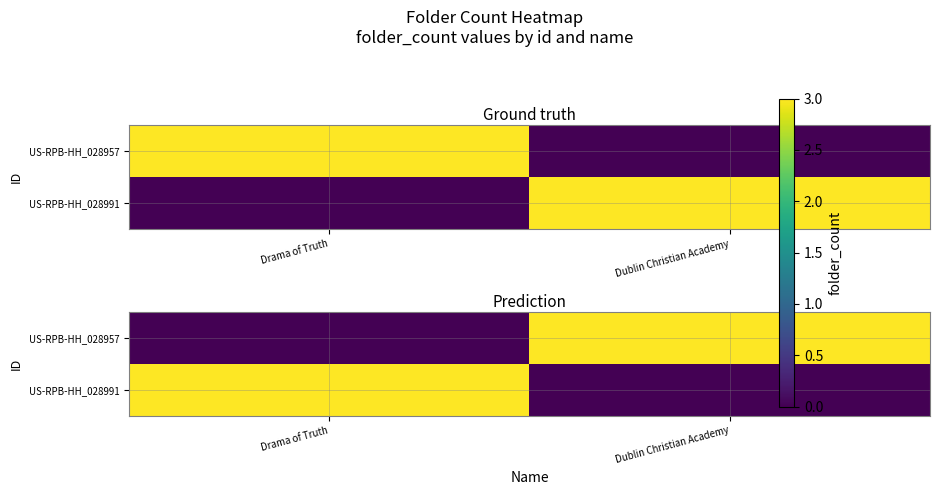

Count the US-RPB-HH_028991 values in the range 0 to 3.

2